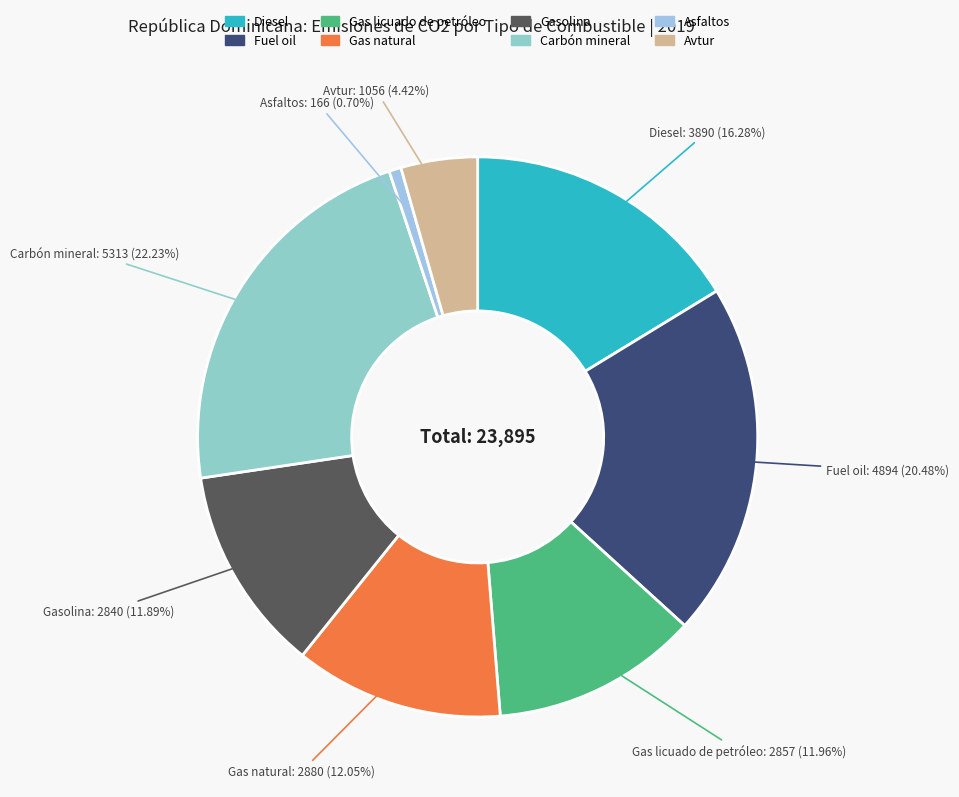

How many slices are in this pie chart?

8